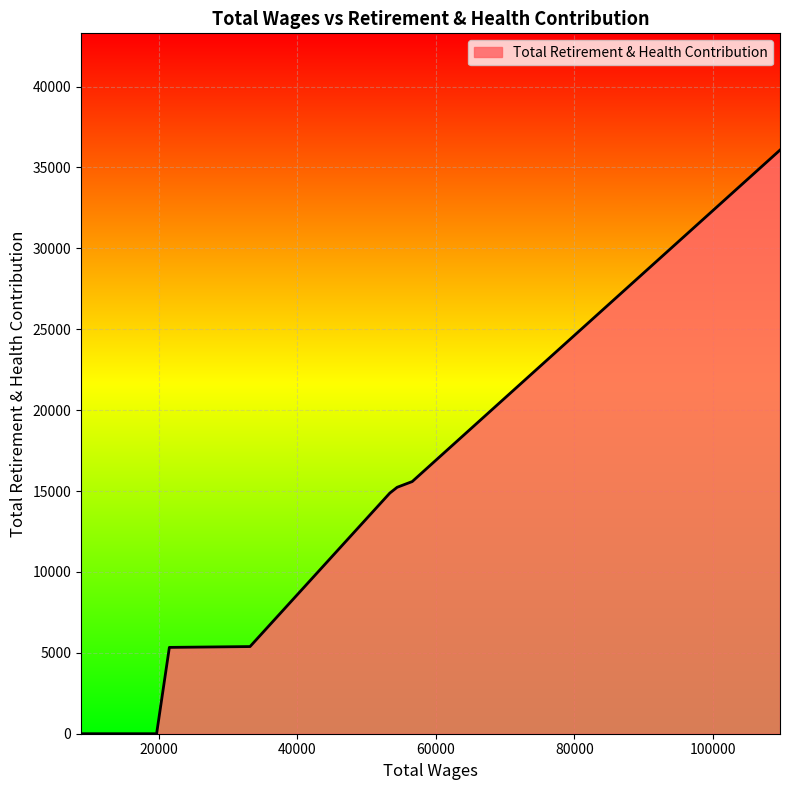

What is the difference between the maximum and minimum values?

36076